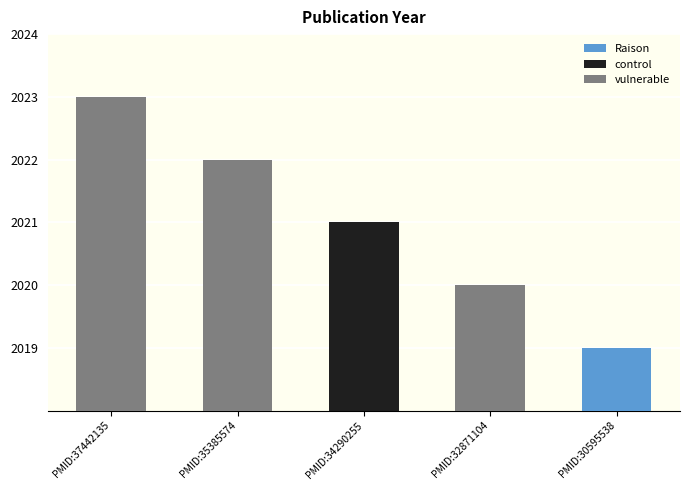

What is the smallest value displayed?

2019